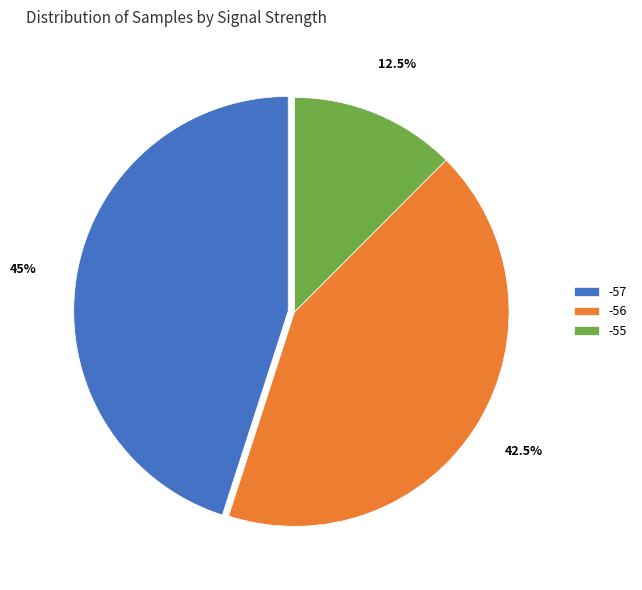

Which category has the biggest portion of the pie?

-57